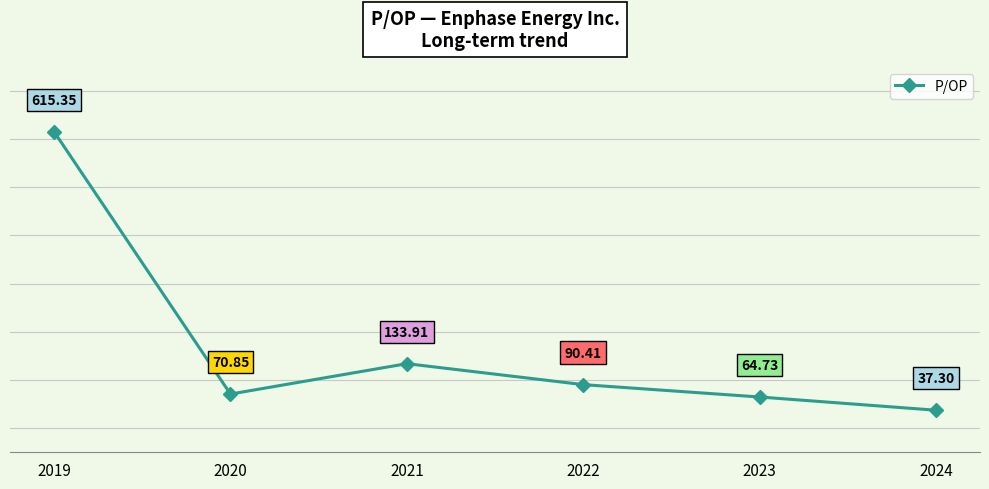

What is the ratio of the value at 2020 to the value at 2022?

0.8